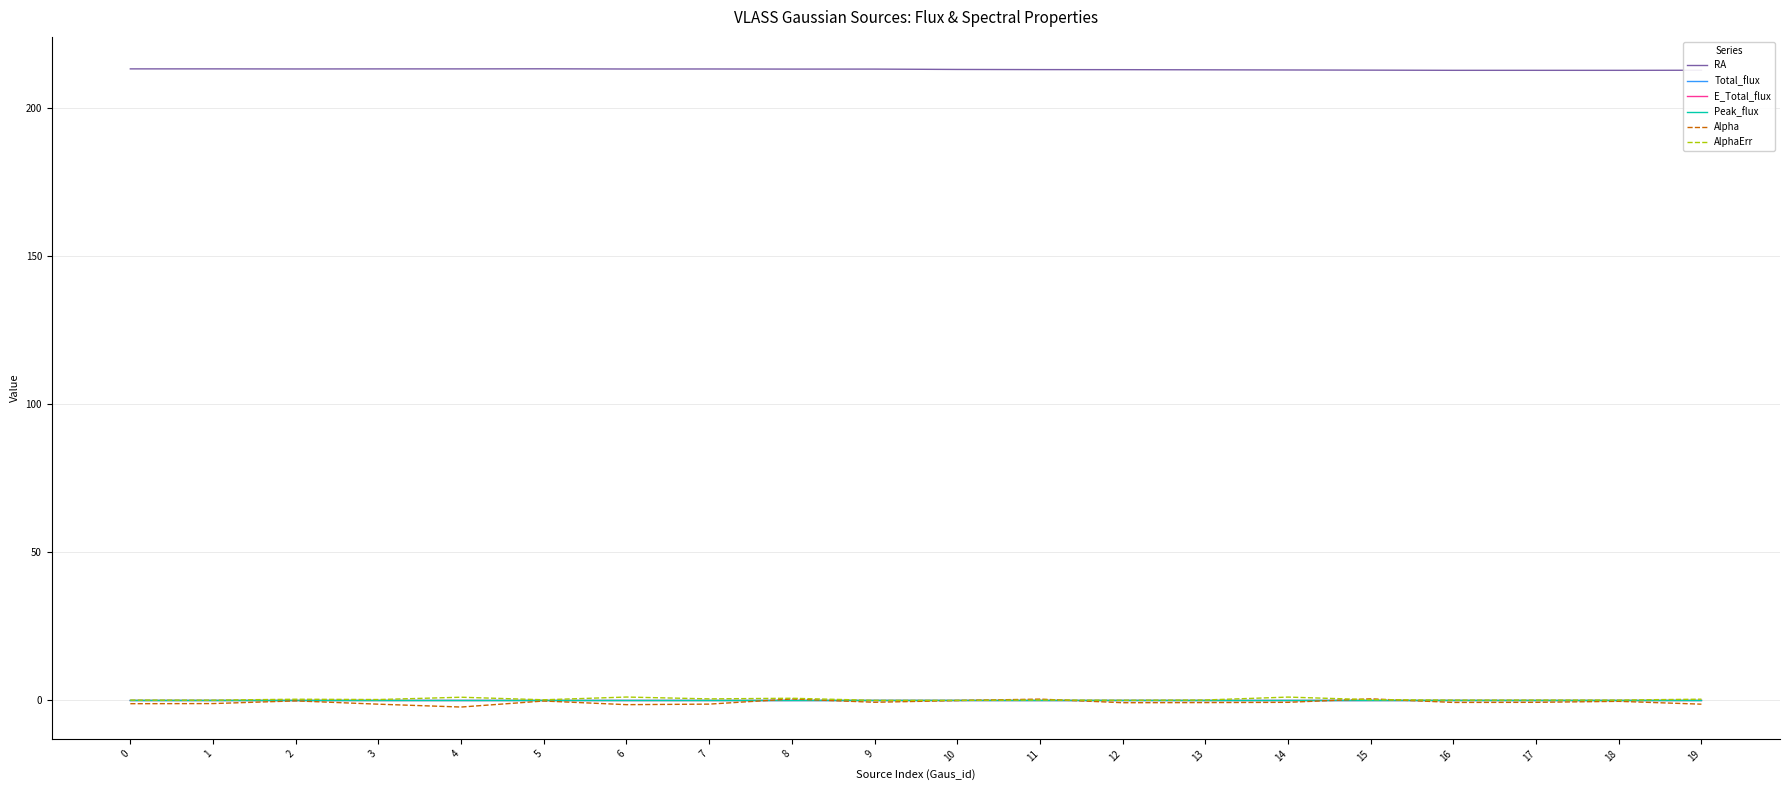

Which series has the largest total across all categories?

RA